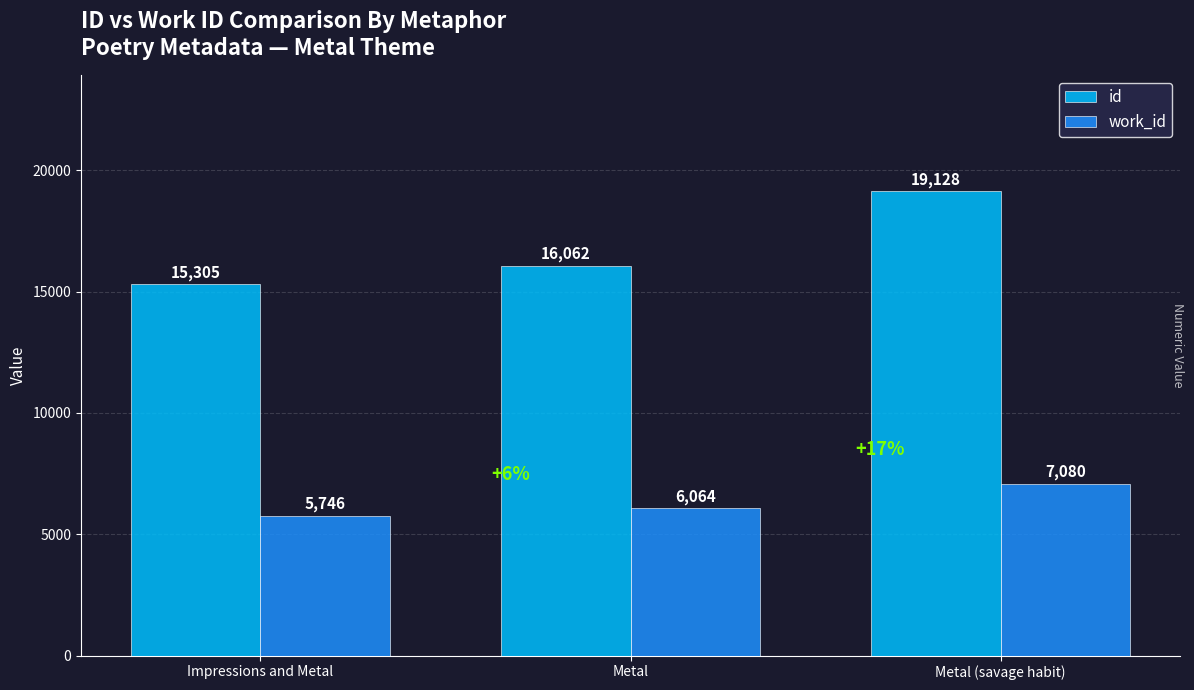

Which series has the largest total across all categories?

id